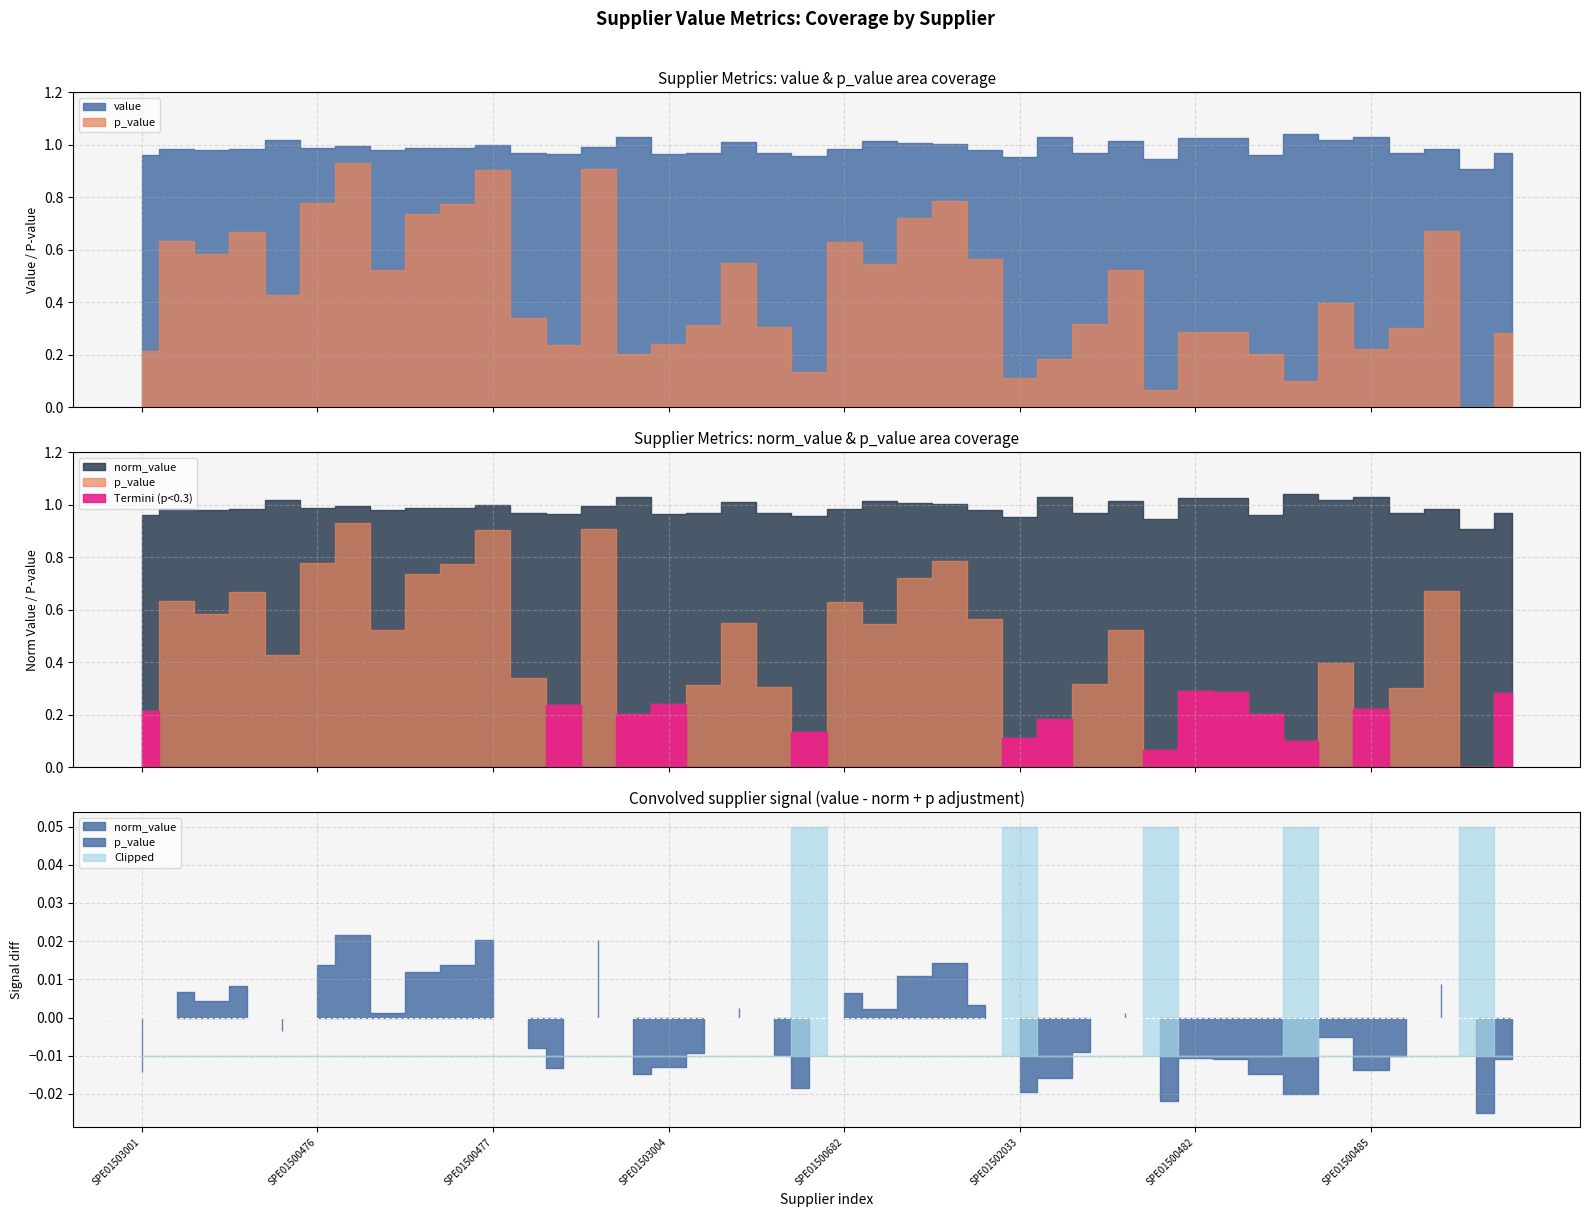

What is the average value of the norm_value series?

1.0